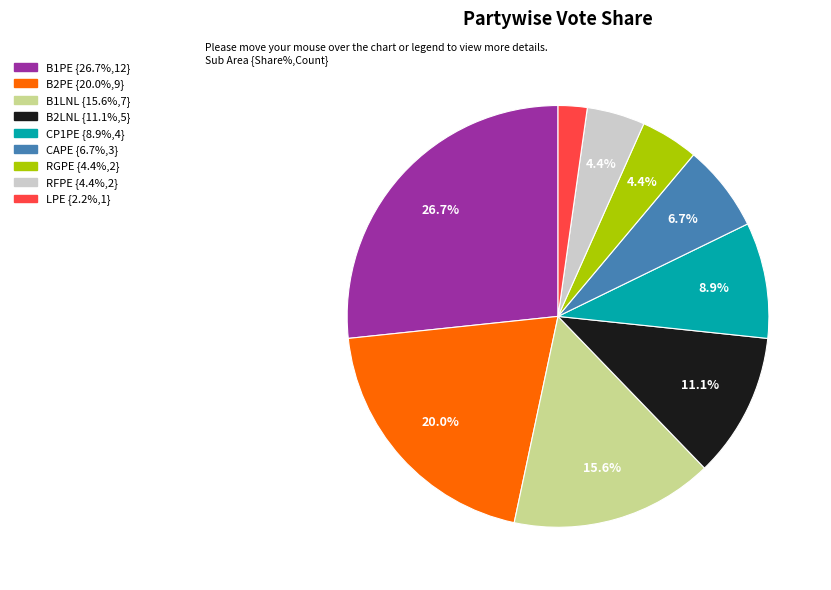

Count the number of slices in the pie.

9